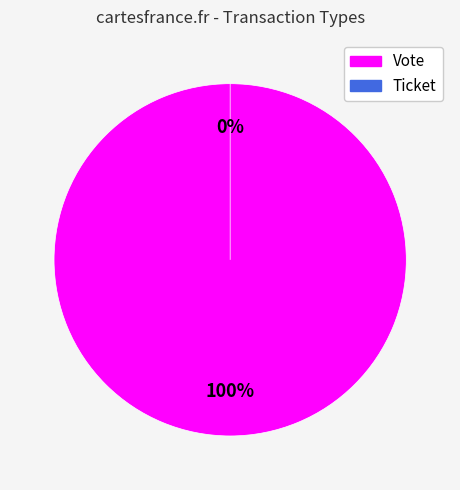

Count the number of slices in the pie.

2